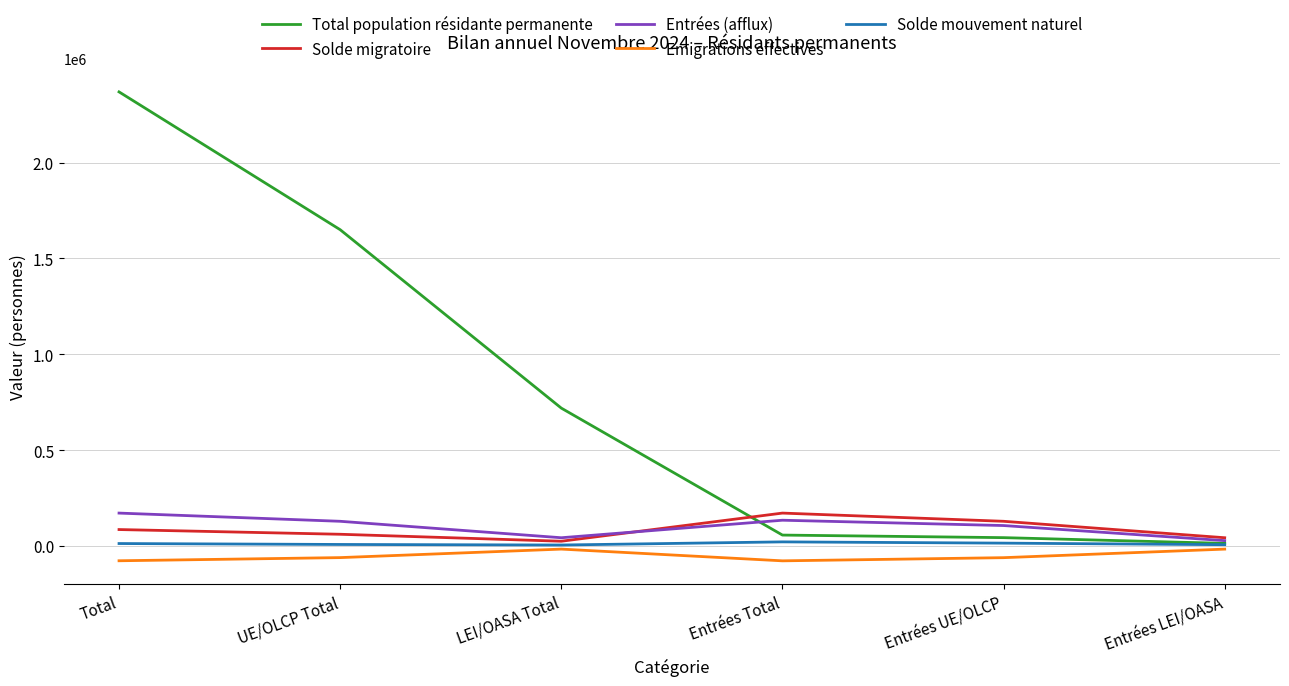

What position from the right is Entrées Total?

3